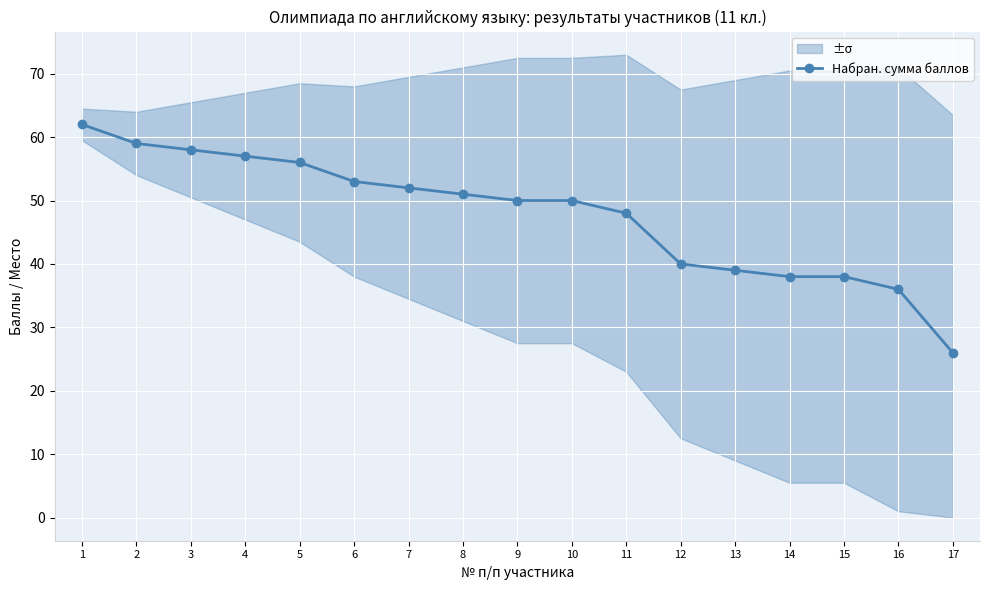

How many lines are shown in the chart?

1